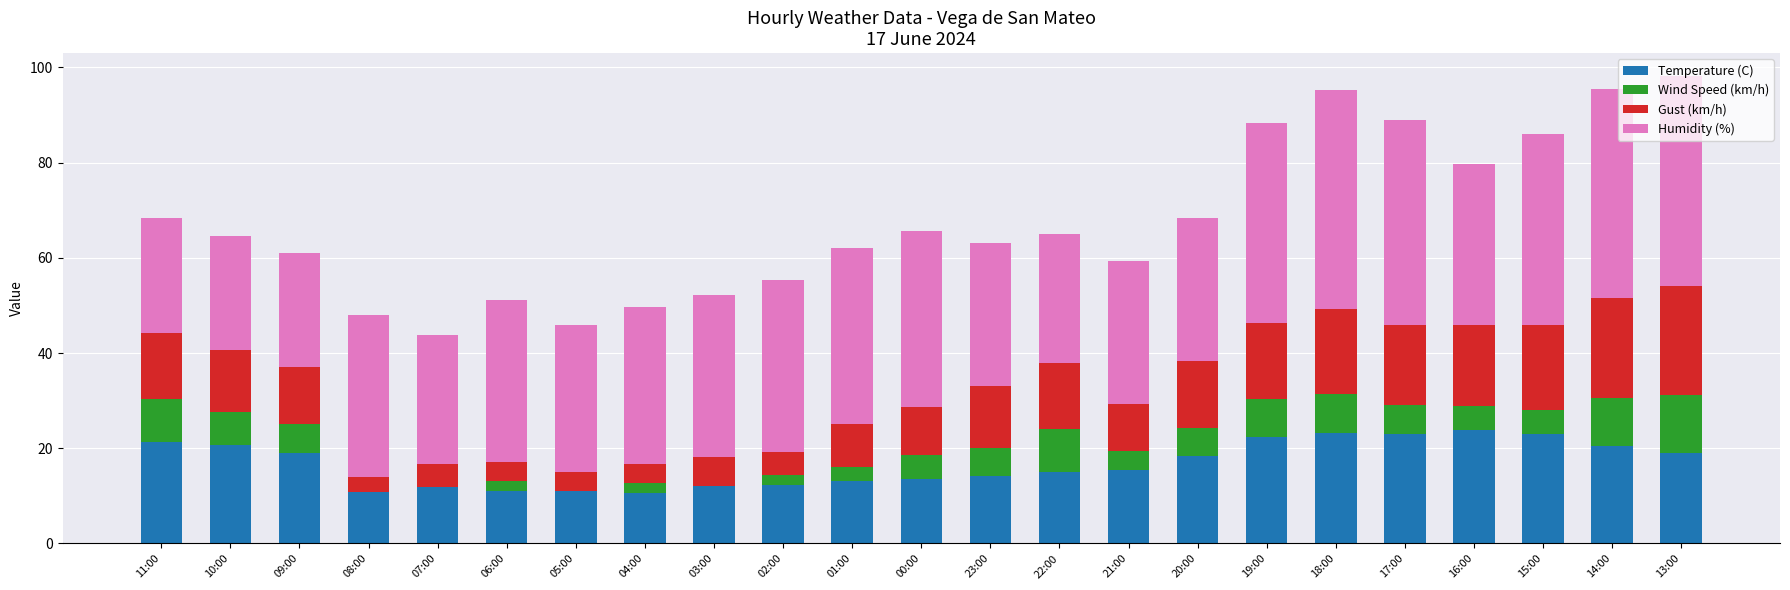

What is the highest value of the Temperature (C) series?

23.8